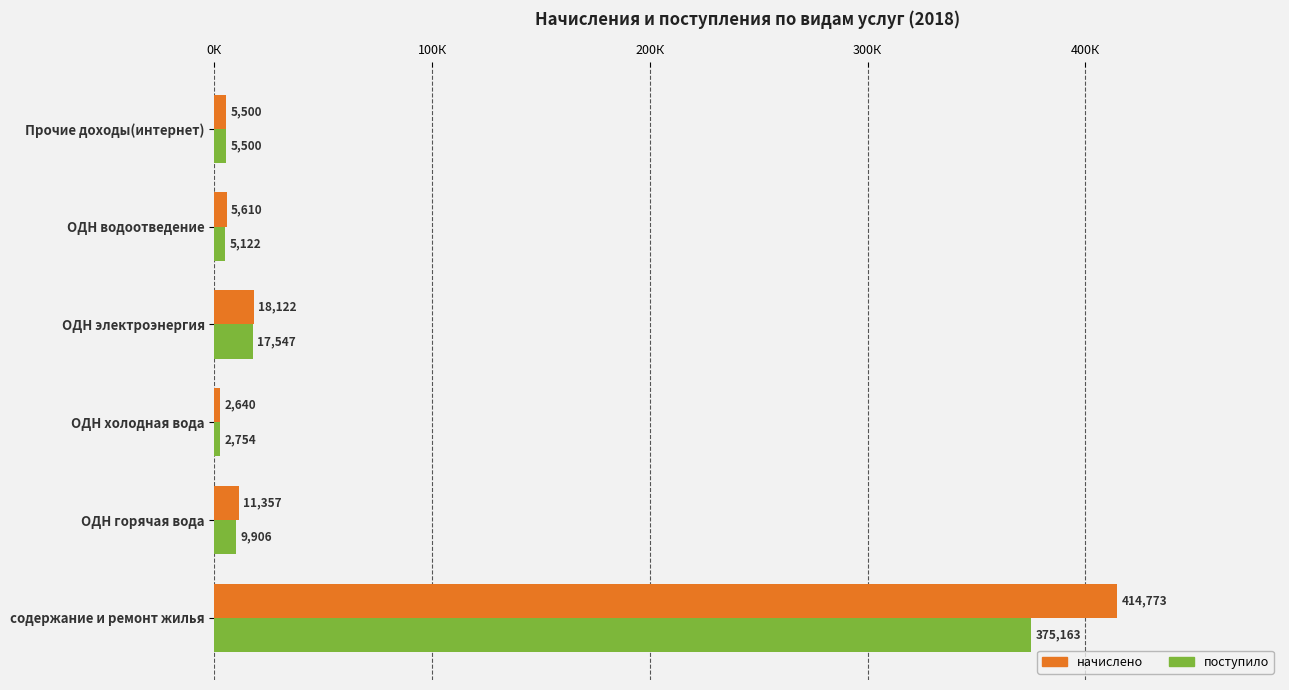

Rank the series by their average value, from lowest to highest.

поступило, начислено